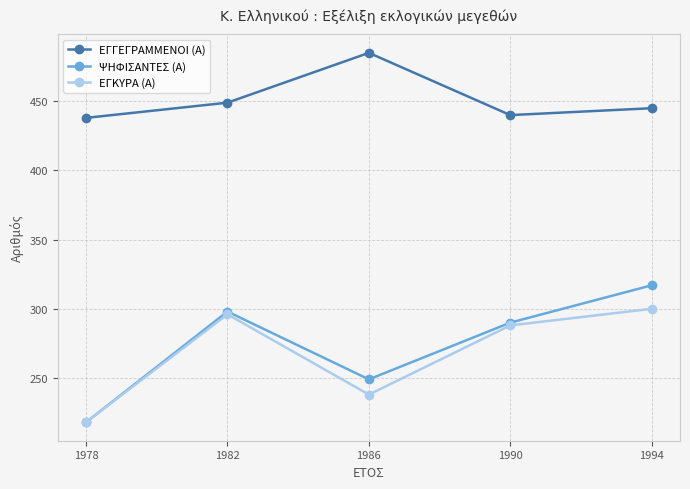

True or false: ΕΓΚΥΡΑ (Α) and ΕΓΓΕΓΡΑΜΜΕΝΟΙ (Α) cross at least once.

False